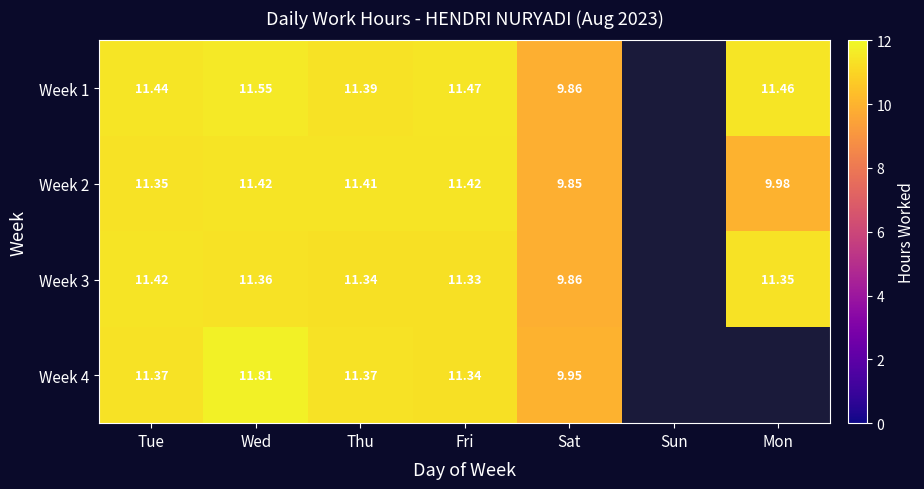

Is the value of Week 2 at Thu greater than the value of Week 3 at Tue?

No